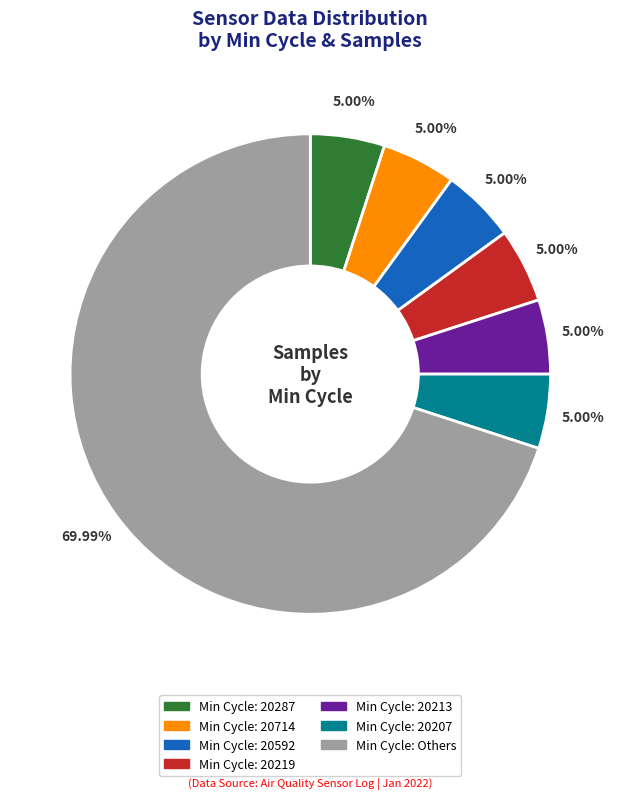

Count the number of slices in the pie.

7